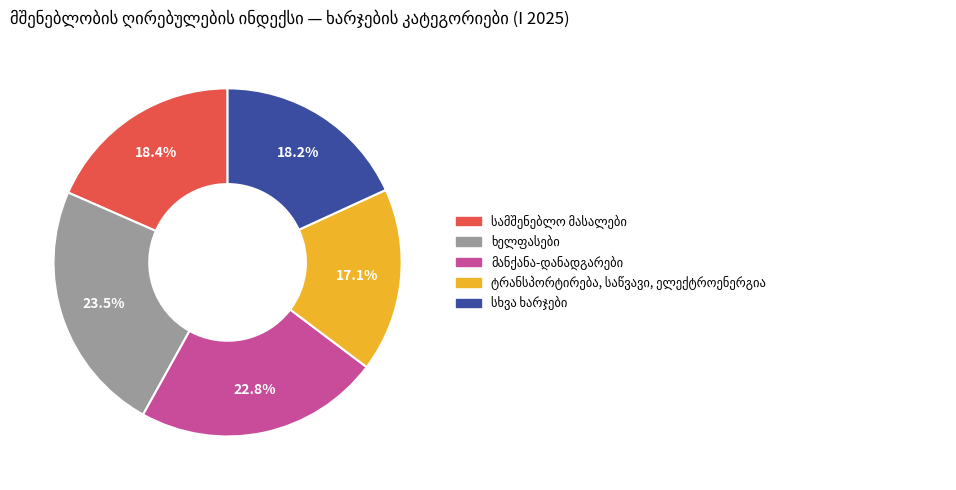

Is there a majority slice in this chart?

No